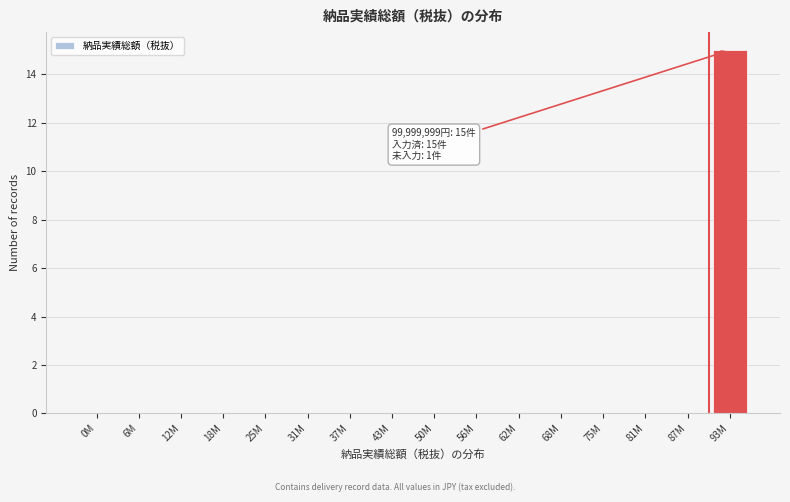

Reading right to left, list all the values displayed in this chart.

93M=15	87M=0	81M=0	75M=0	68M=0	62M=0	56M=0	50M=0	43M=0	37M=0	31M=0	25M=0	18M=0	12M=0	6M=0	0M=0